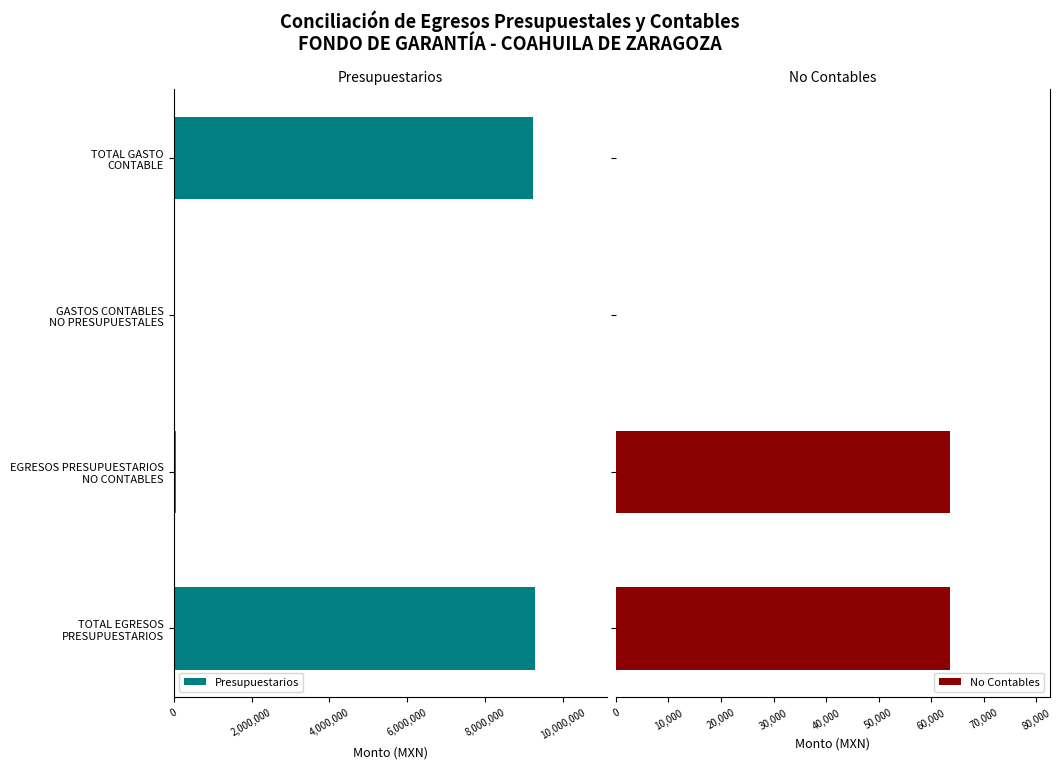

What is the maximum value for No Contables?

63482.9